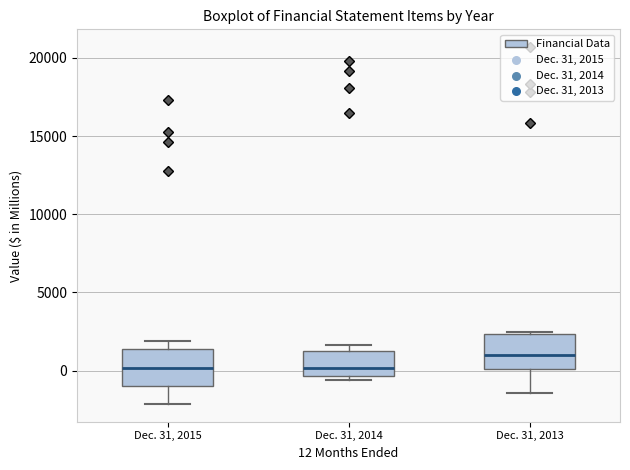

Where is the upper edge of the box for Dec. 31, 2013 on the y-axis? The values are not printed on the chart, so give them approximately, as read against the axis.

2500